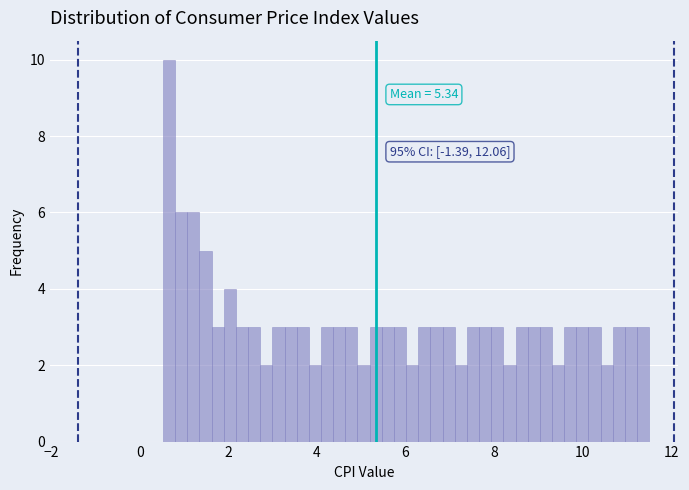

Around what value on the x-axis is the tallest bar? Give the approximate position of its centre, as read against the axis.

0.6